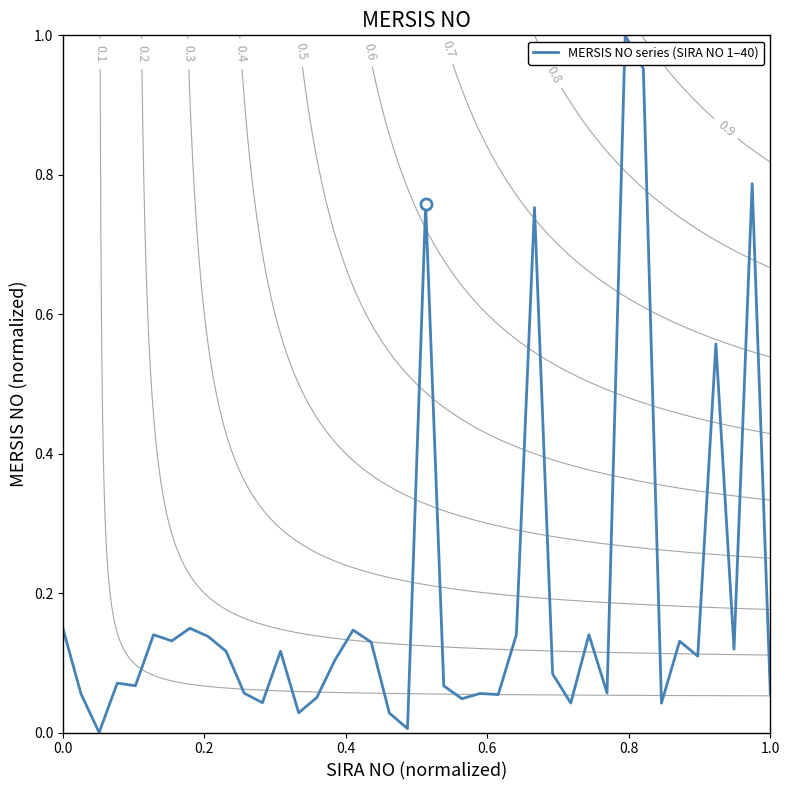

How many interior local peaks (higher than both neighbors) does the data have?

13